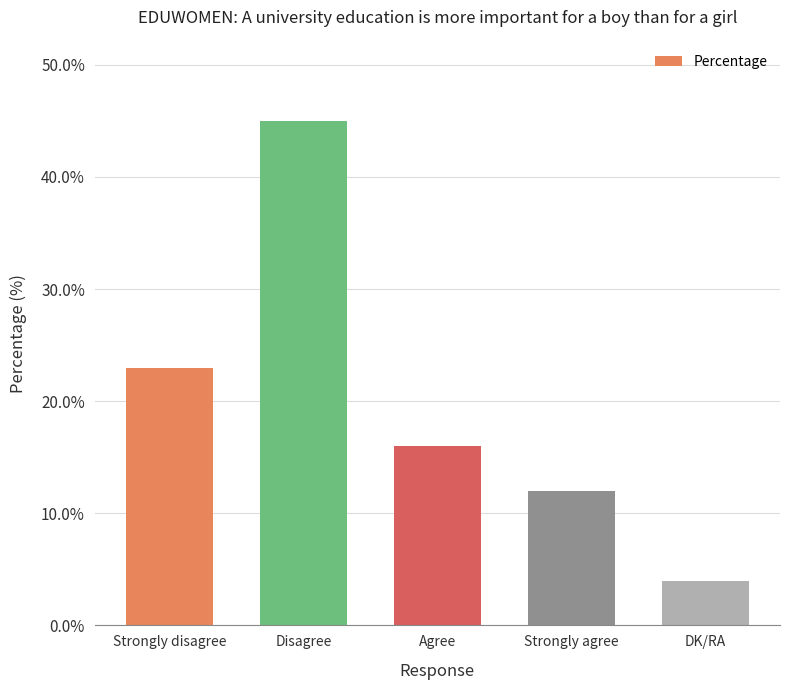

List the labels in order of value, smallest first.

DK/RA, Strongly agree, Agree, Strongly disagree, Disagree